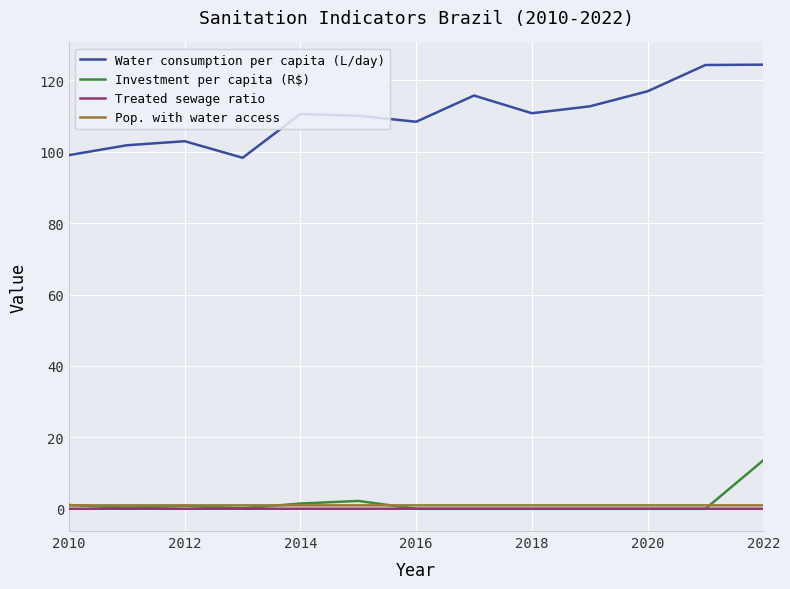

What is the maximum value shown in the chart?

124.4